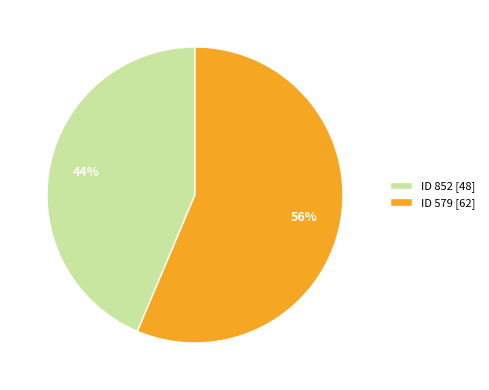

To the nearest percent, what is the combined percentage of ID 579 [62] and ID 852 [48]?

100%